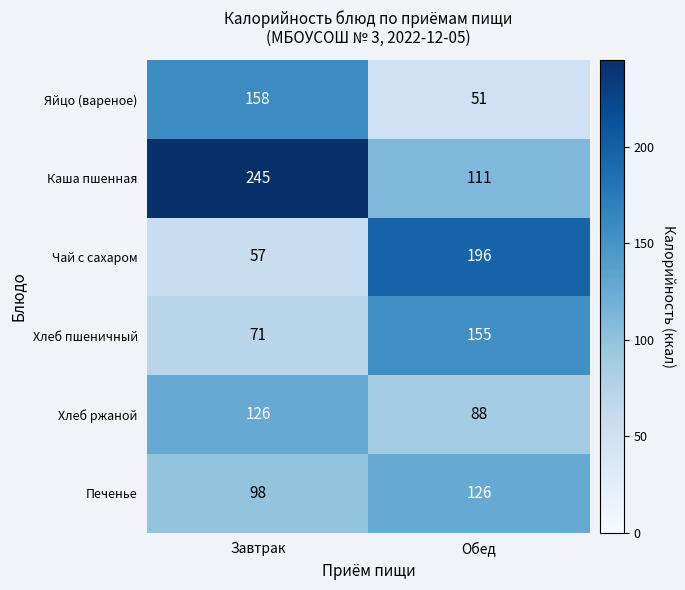

At which category is the sum across all series the highest?

Завтрак